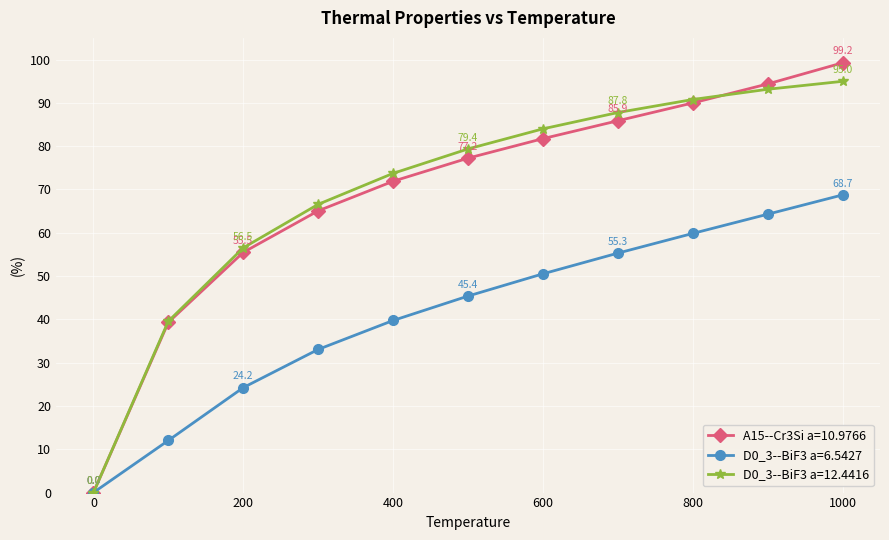

Which series has the widest spread of values?

A15--Cr3Si a=10.9766